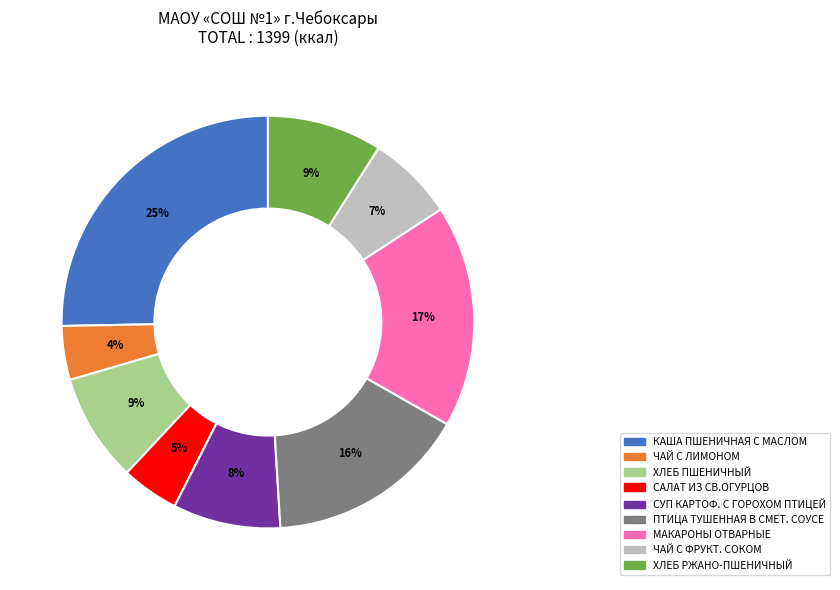

To the nearest percent, what is the average slice percentage?

11%